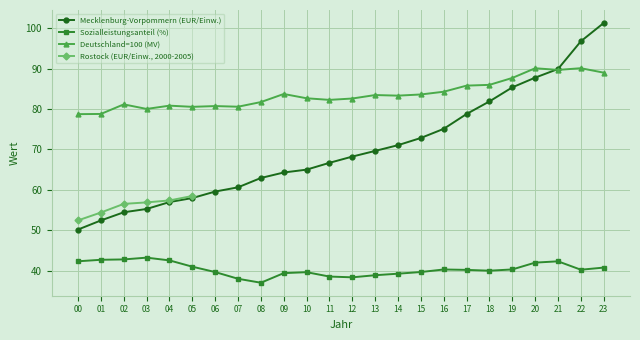

What value does the Mecklenburg-Vorpommern (EUR/Einw.) series have at 21?

89.9